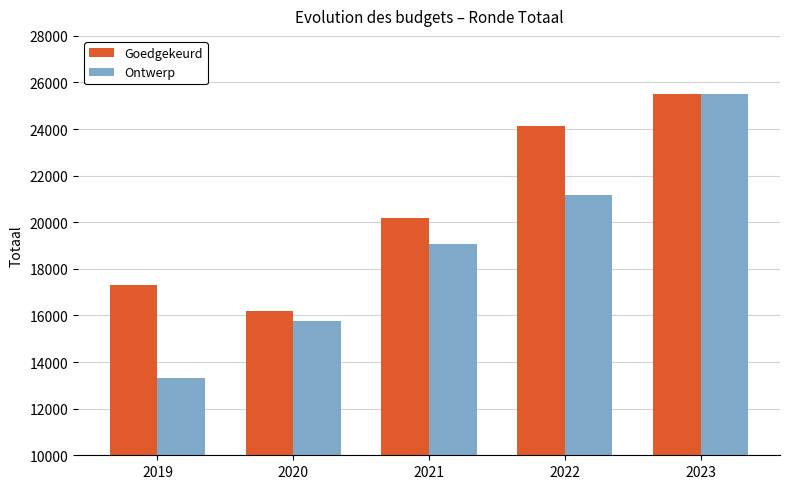

What is the sum of the Goedgekeurd values at 2023 and 2021?

45673